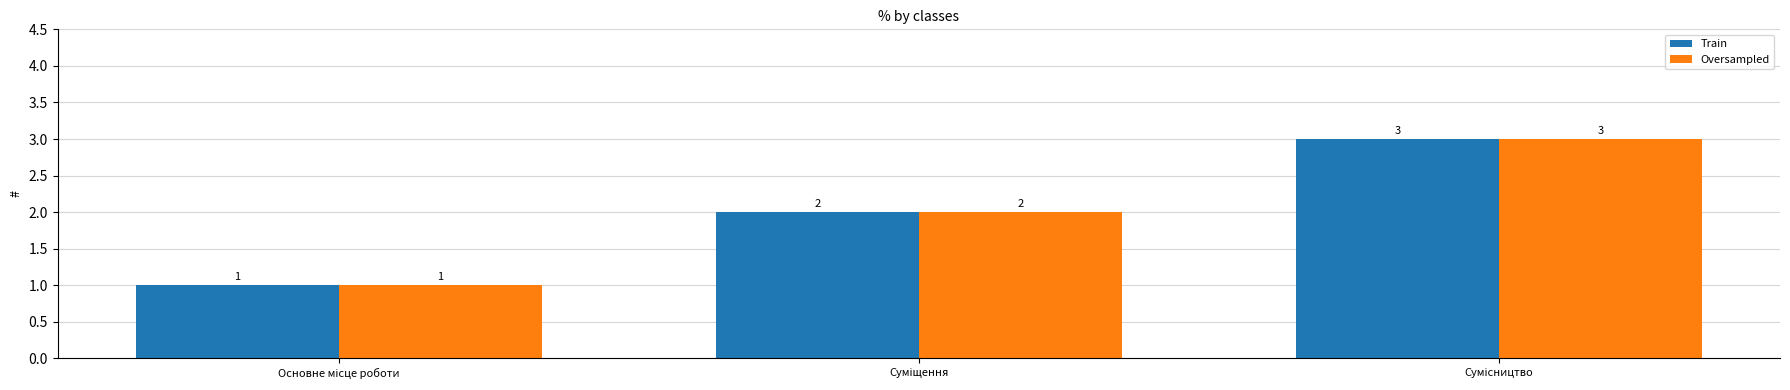

What is the sum of all Train values?

6